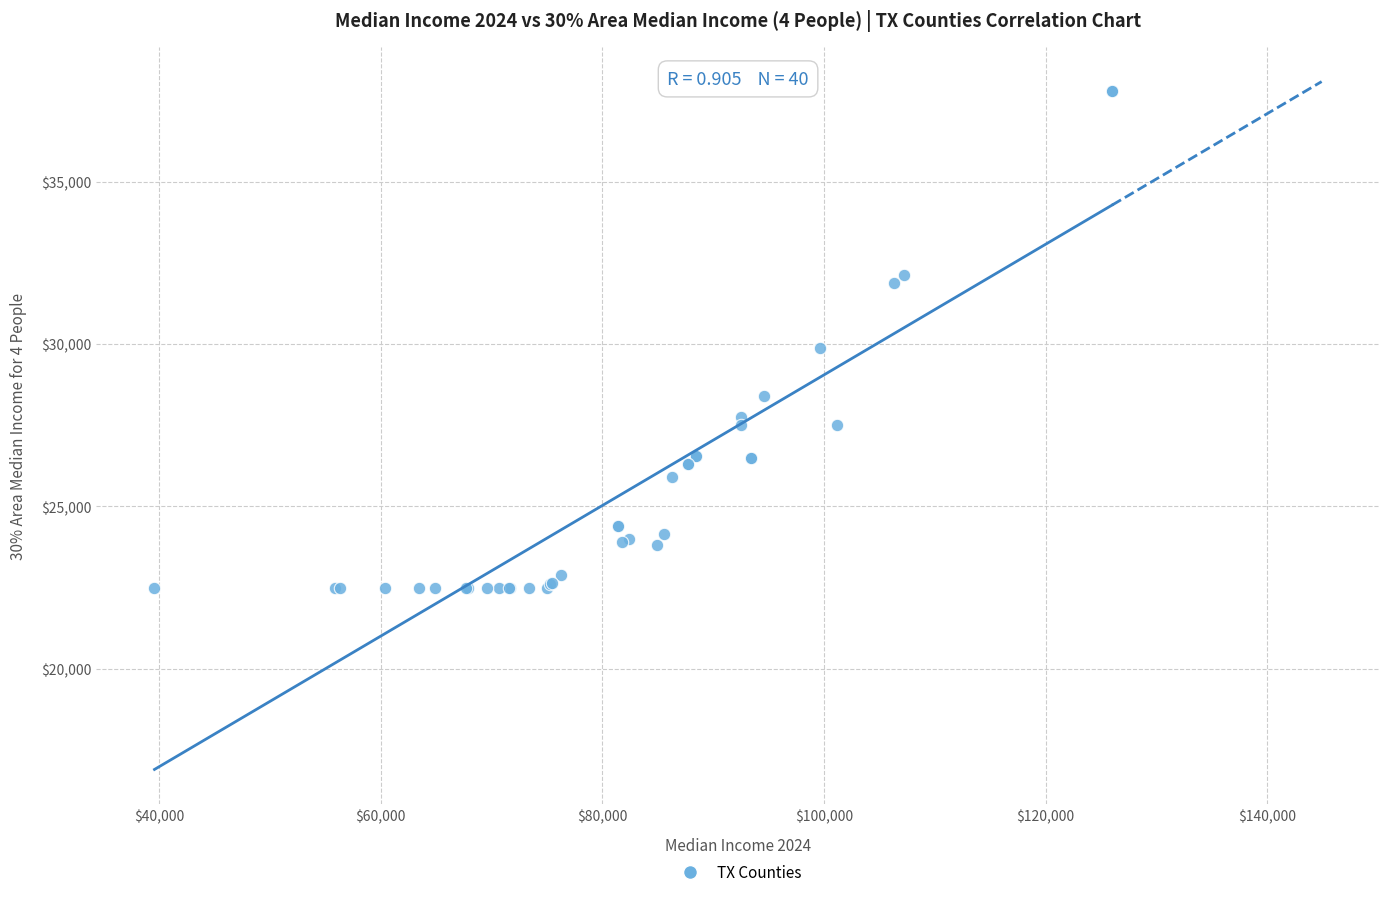

What Y value in the scatter plot is closest to 30150?

29900